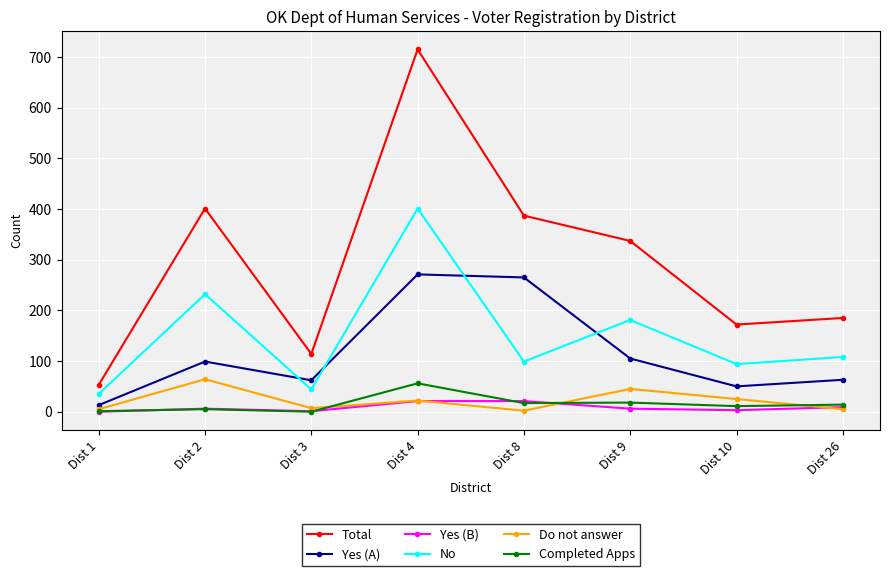

At which label does Total first exceed 337?

Dist 2